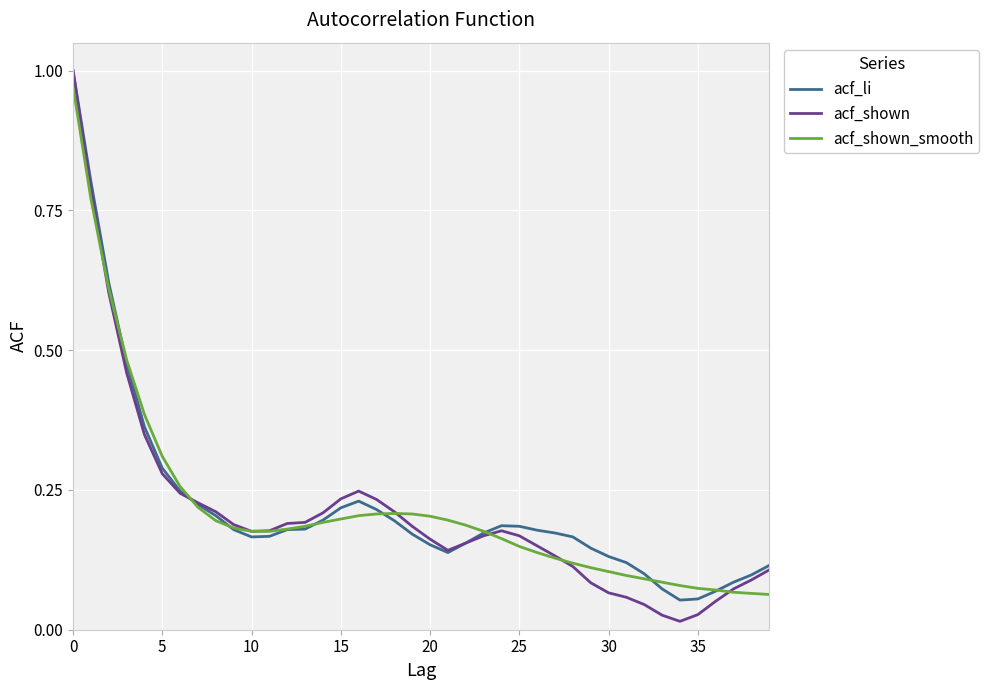

At how many categories does at least one series exceed 0?

40